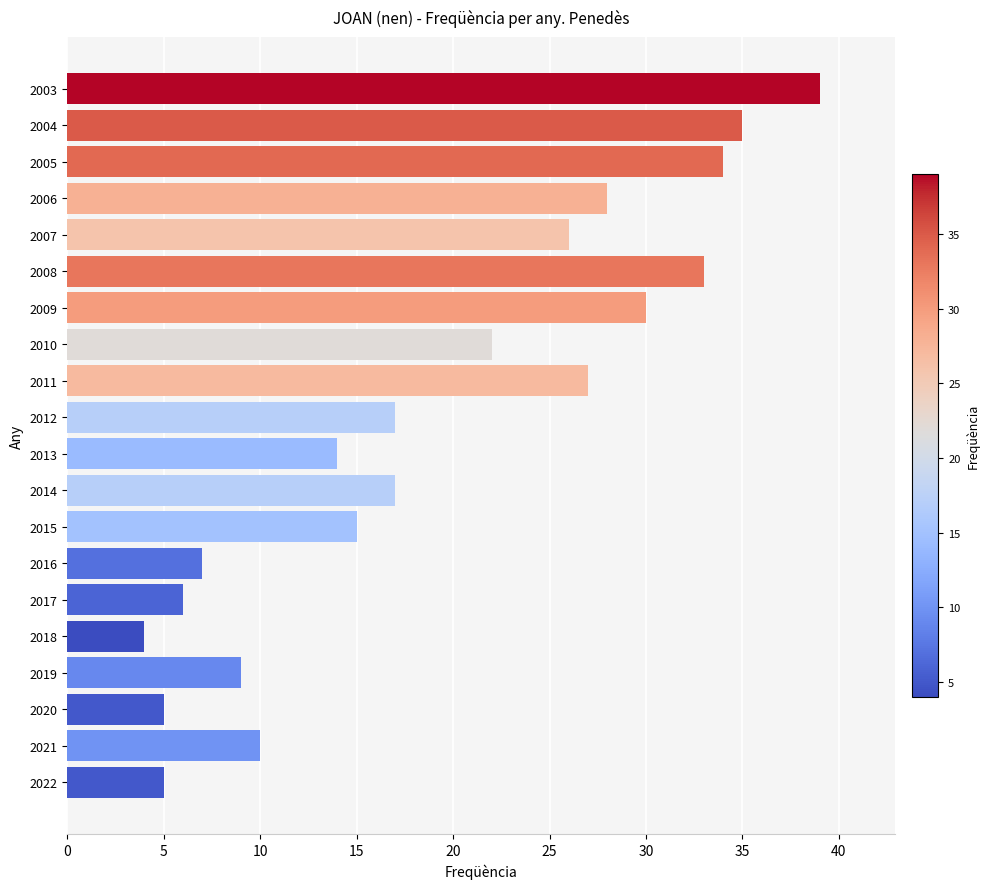

What is the ratio of the value at 2011 to the value at 2004?

0.8